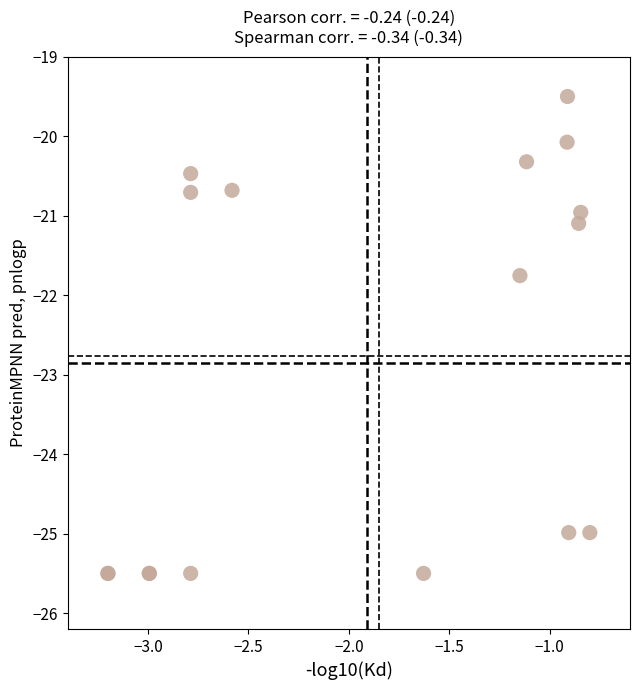

What Y value in the scatter plot is closest to -22?

-21.8